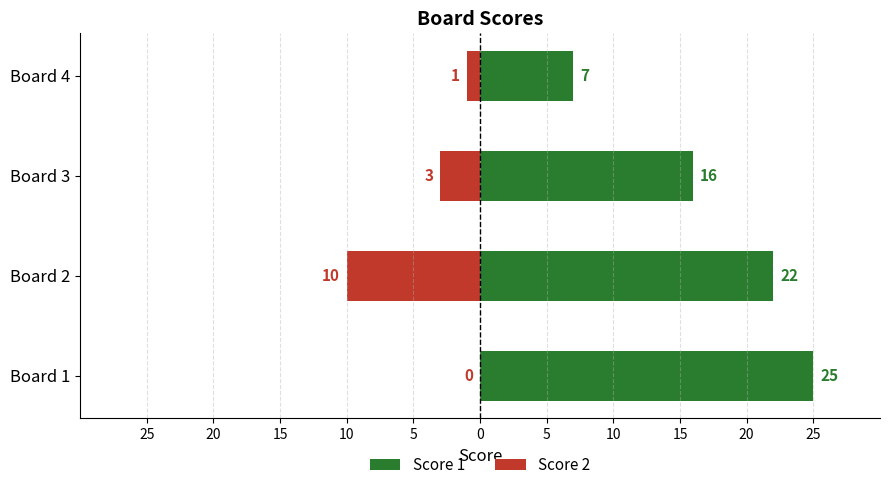

Between Board 1 and Board 4, which is larger?

Board 1